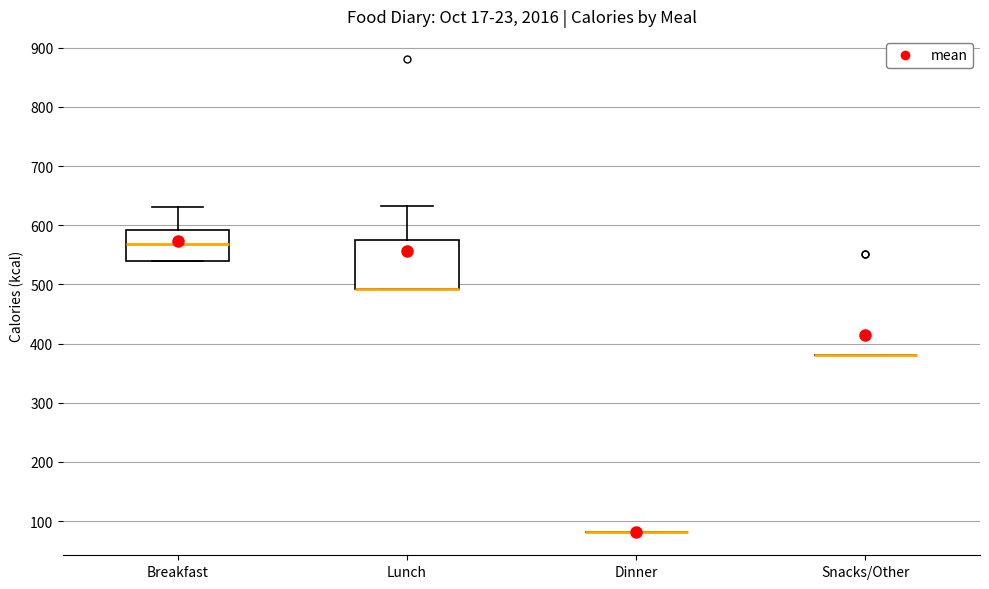

Reading left to right, read every box against the y-axis: the position of its median line, the range the box covers, and the ends of its whiskers. The values are not printed on the chart, so give them approximately, as read against the axis.

Breakfast: median 570, box 540 to 590, whiskers 540 to 630
Lunch: median 490 (drawn on the box's lower edge), box 490 to 580, whiskers 490 to 630
Dinner: box collapsed to a line at 80, whiskers 80 to 80
Snacks/Other: box collapsed to a line at 380, whiskers 380 to 380